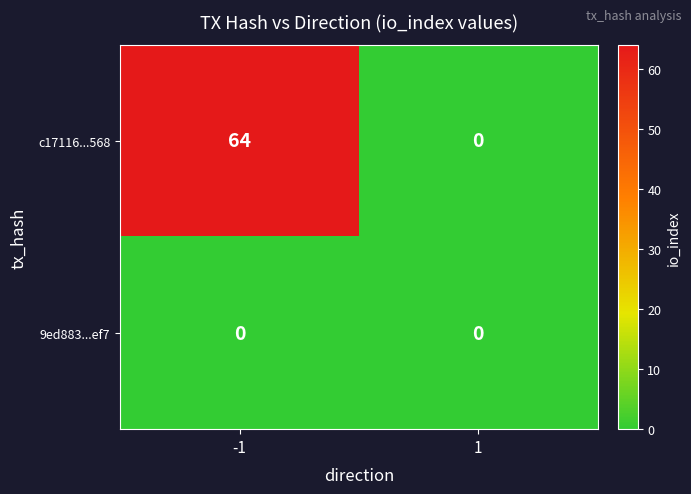

True or false: 9ed883...ef7 has a value of 0 at -1.

True